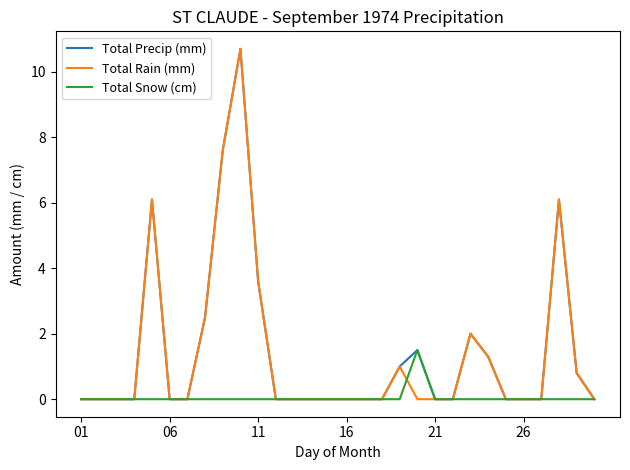

What is the greatest value displayed?

10.7